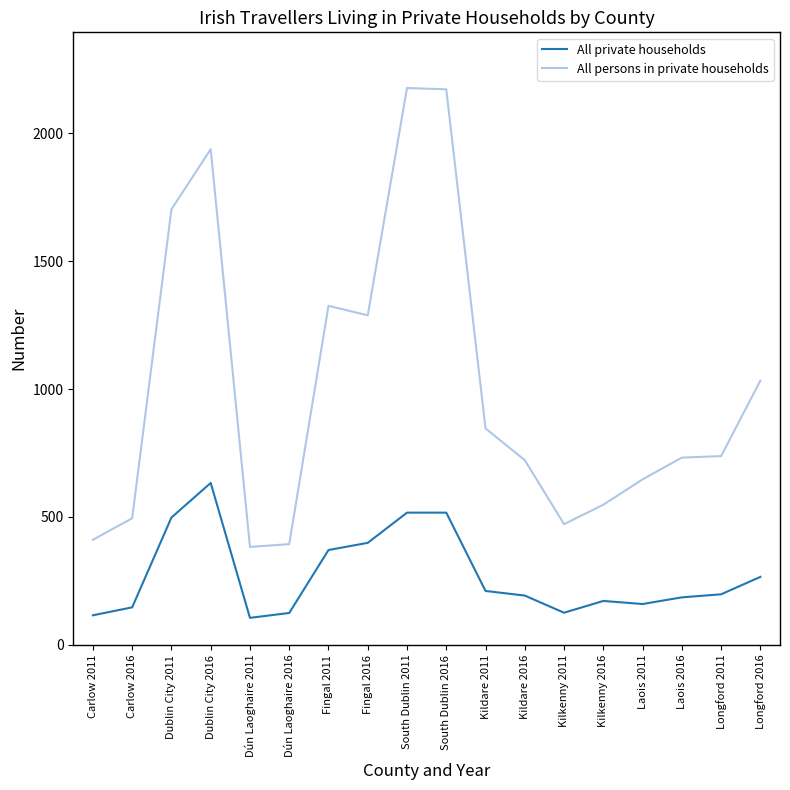

How many values in the All persons in private households series are below 738?

9